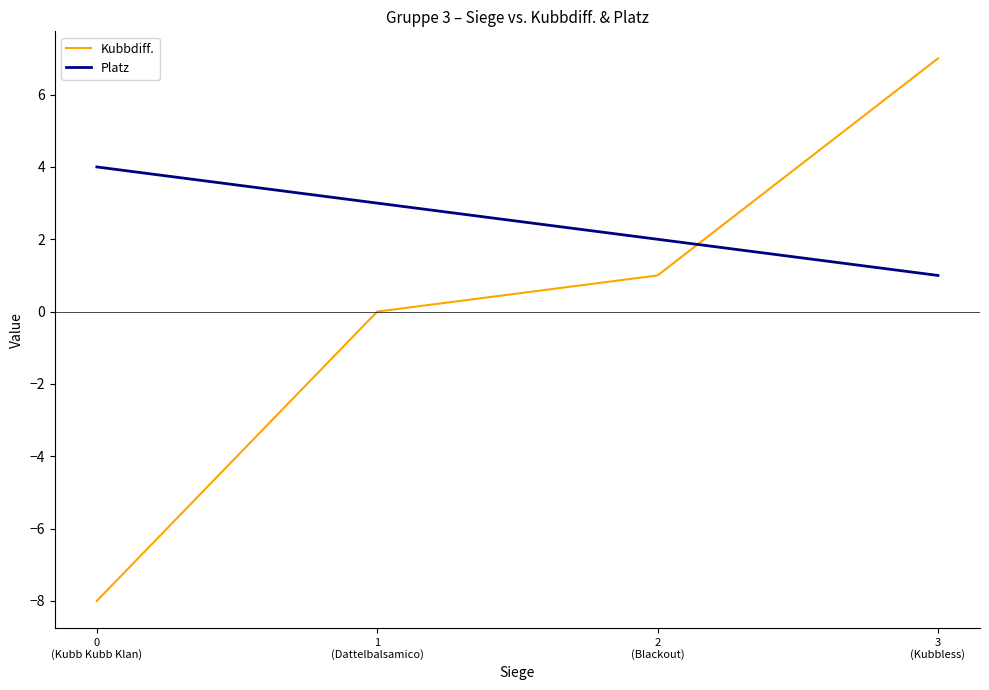

What are all the series names shown in the legend?

Kubbdiff., Platz